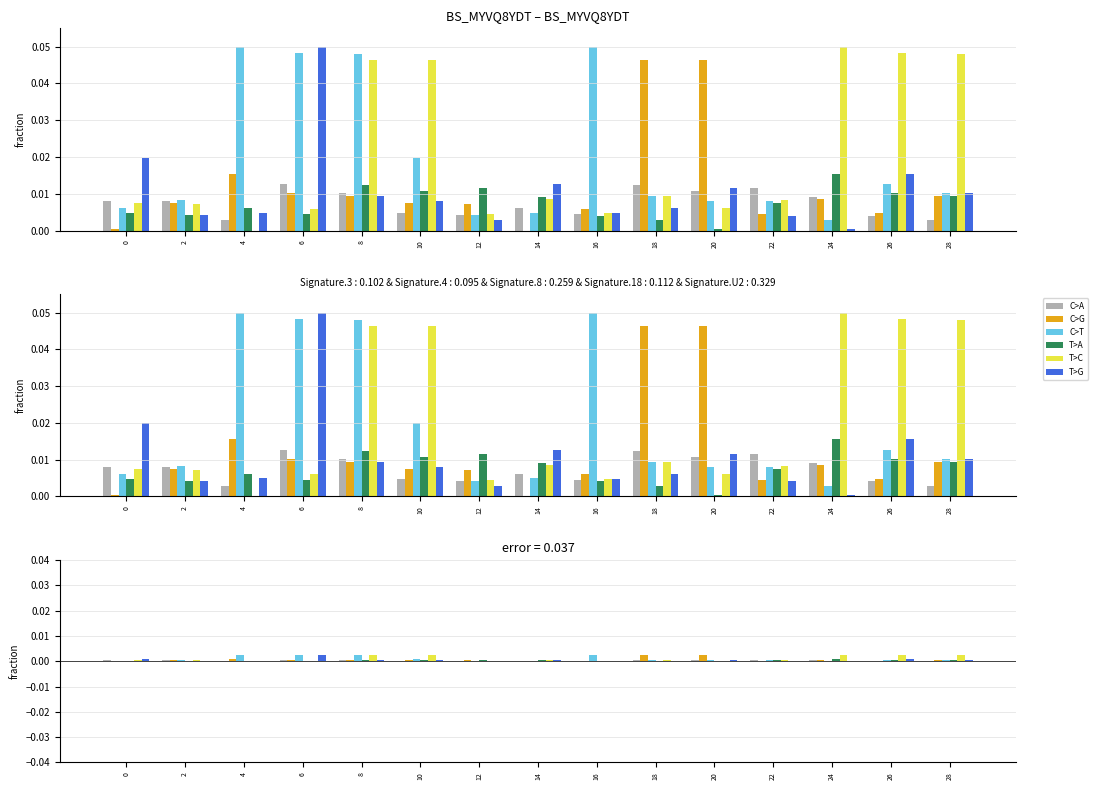

Rank the categories by C>T value from lowest to highest.

24, 12, 14, 0, 20, 22, 2, 18, 28, 26, 10, 8, 6, 4, 16